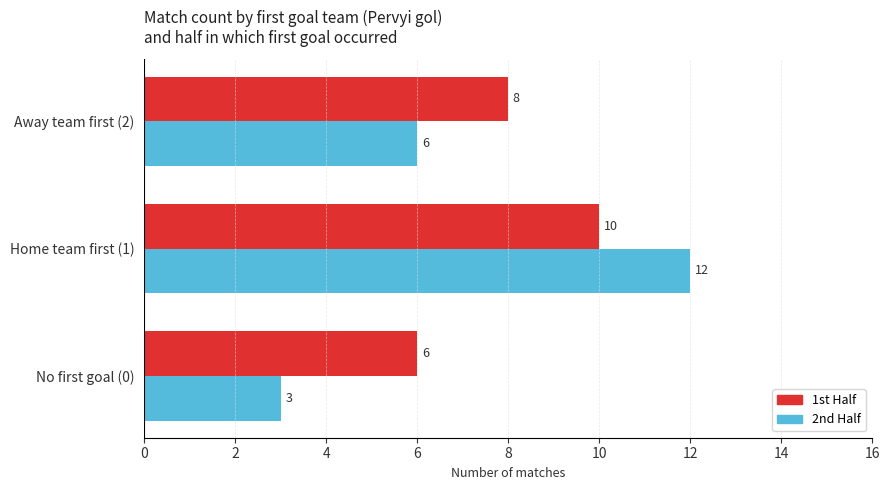

What is the average value of the 2nd Half series?

7